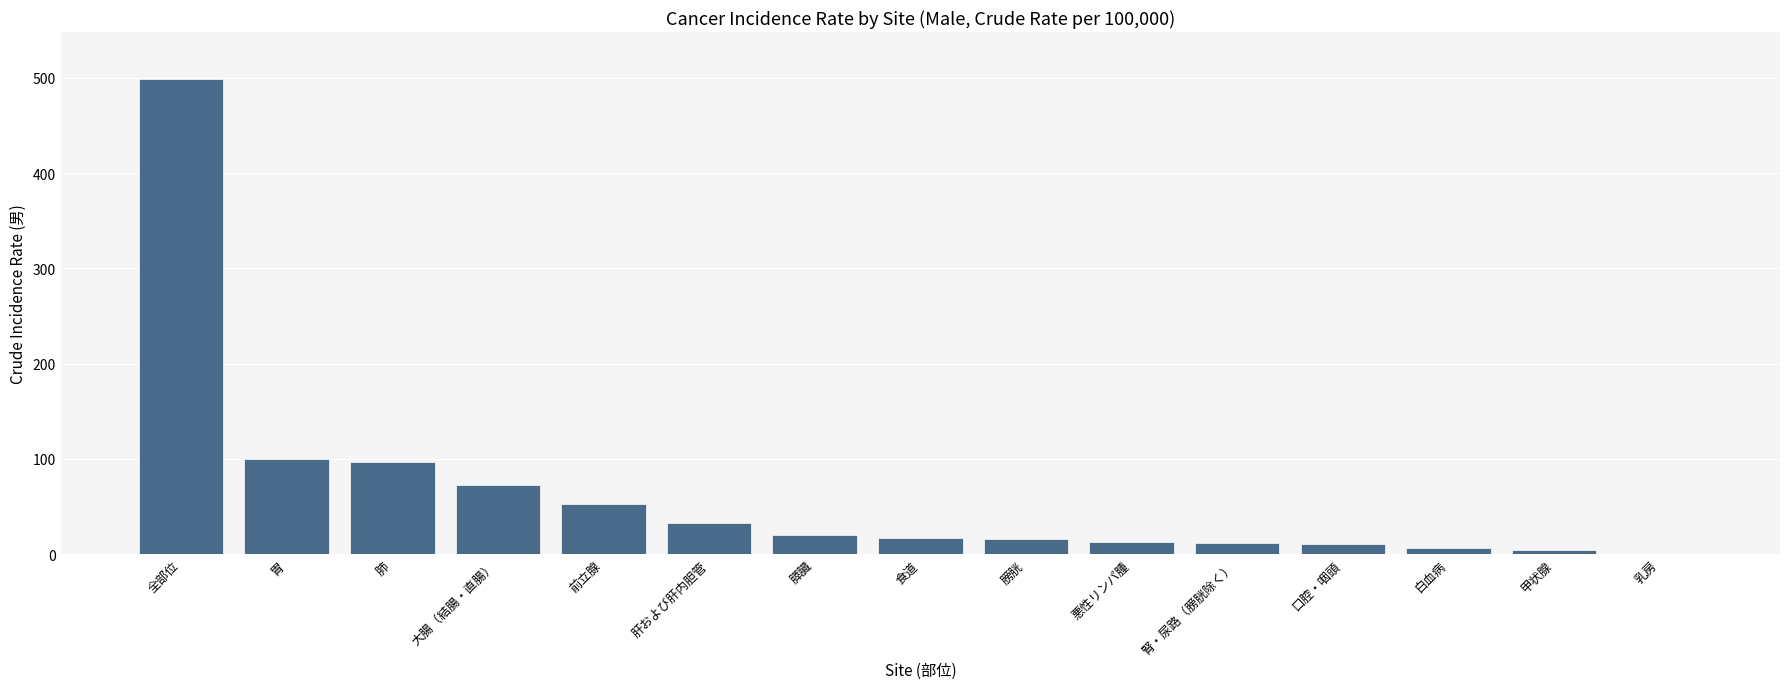

What is the difference between the values at 全部位 and 食道?

480.9